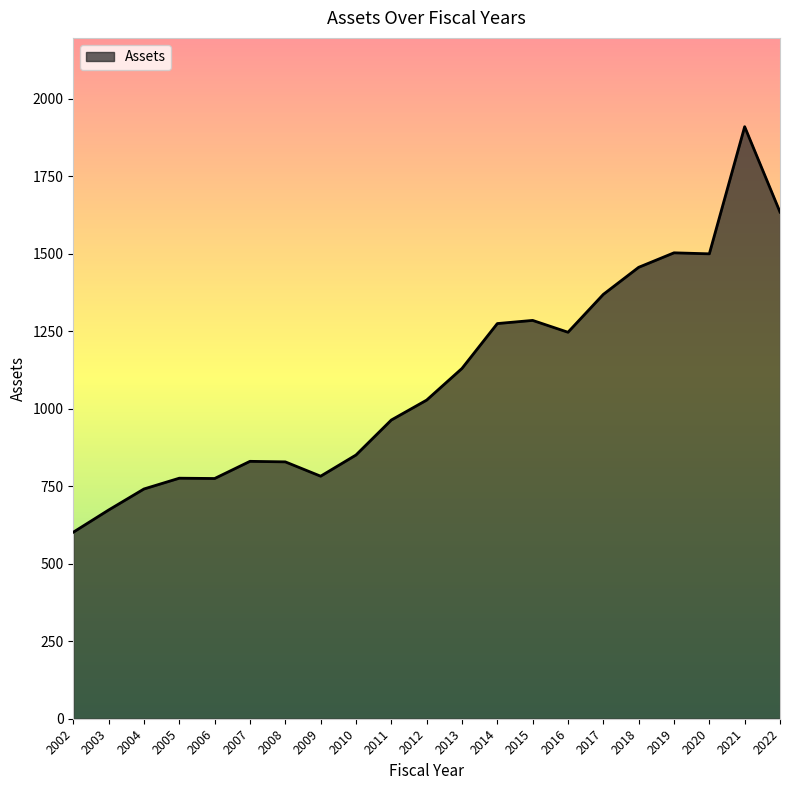

Approximately how many times larger is the value at 2015 compared to 2020?

0.9